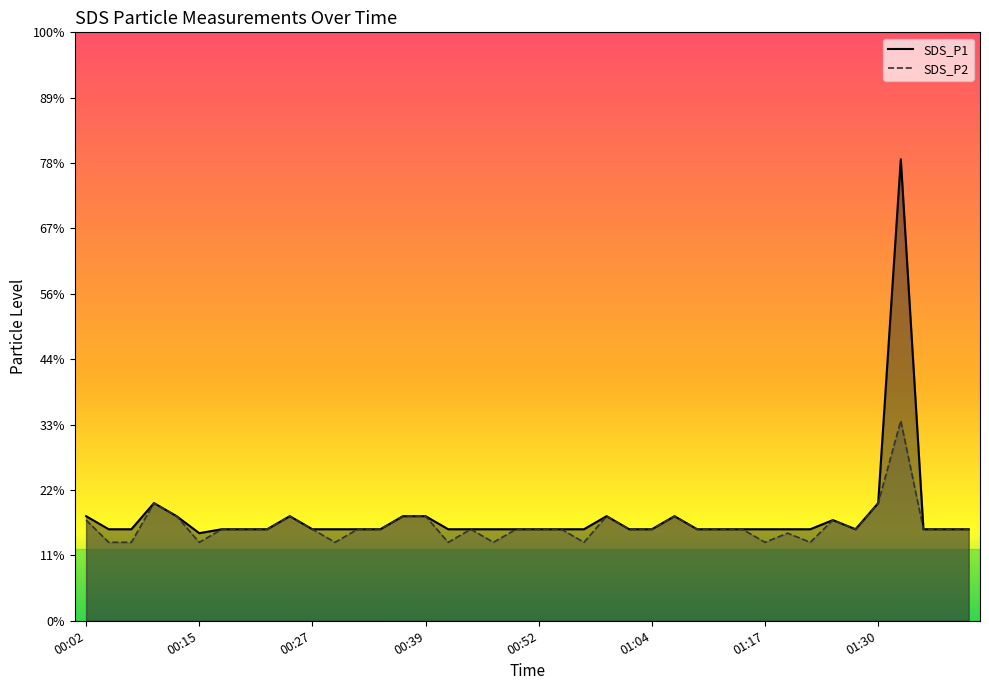

What is the greatest value displayed?

3.5